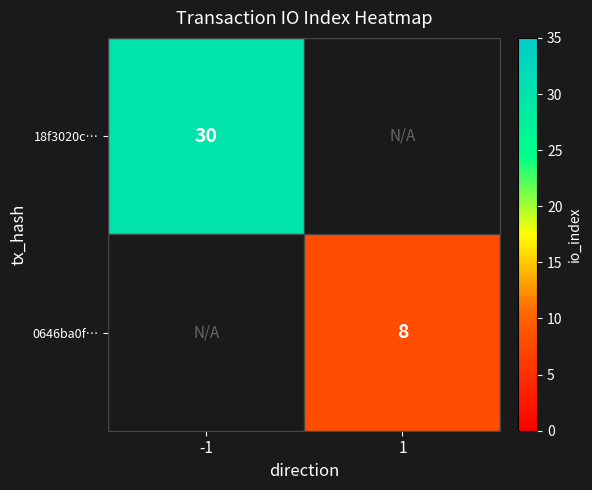

Is the value of 0646ba0f… at 1 greater than the value of 18f3020c… at -1?

No